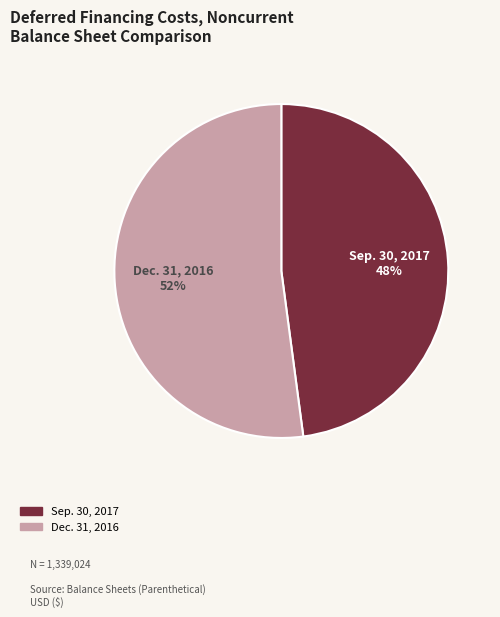

Count the number of slices in the pie.

2